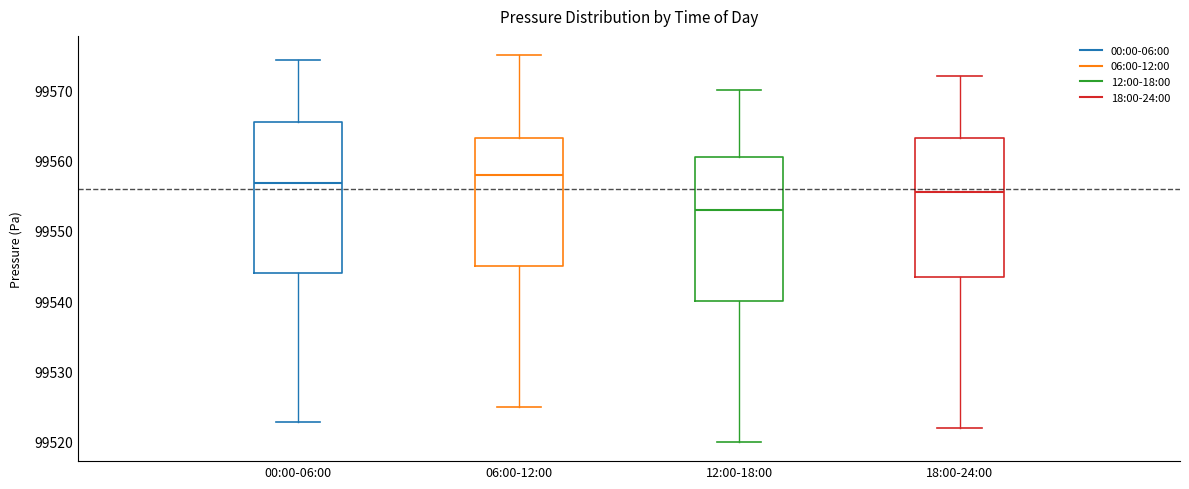

Which box's median line is the lowest?

12:00-18:00